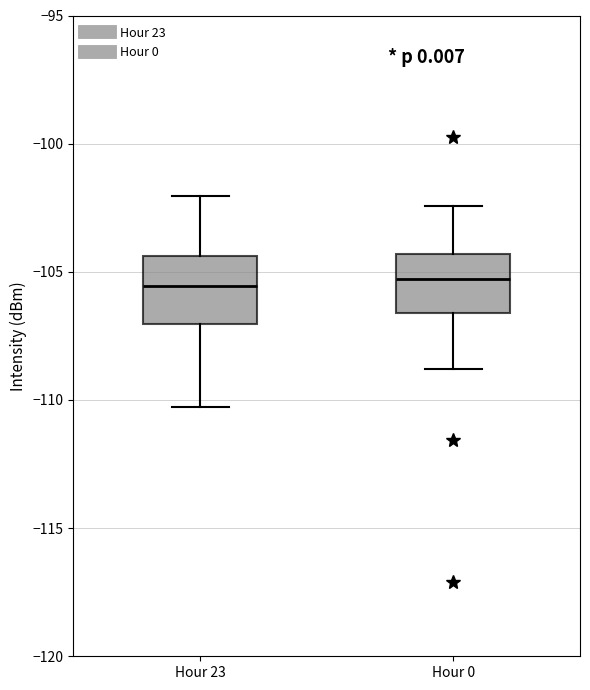

Reading left to right, read every box against the y-axis: the position of its median line, the range the box covers, and the ends of its whiskers. The values are not printed on the chart, so give them approximately, as read against the axis.

Hour 23: median -105.5, box -107.0 to -104.5, whiskers -110.5 to -102.0
Hour 0: median -105.5, box -106.5 to -104.5, whiskers -109.0 to -102.5